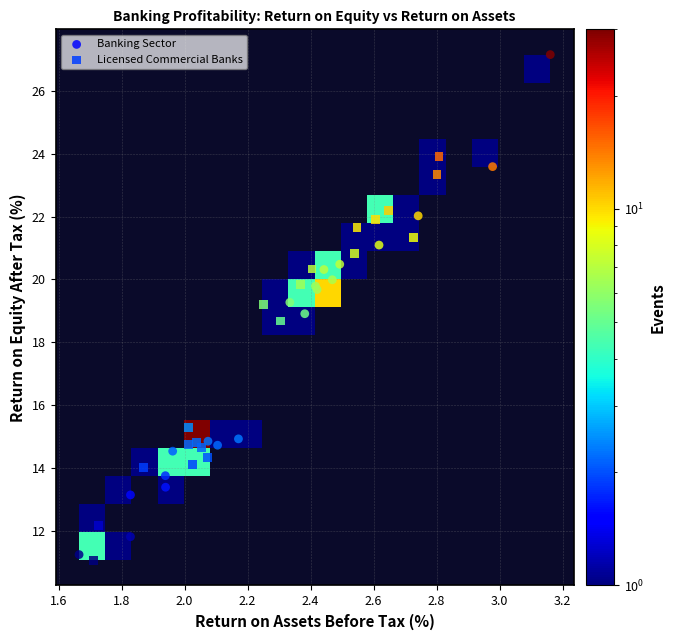

Which series has the widest spread of Y values?

Banking Sector